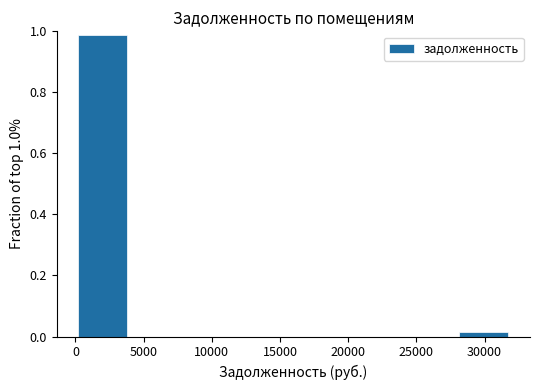

How tall is the bar that spans 0 to 4000 on the x-axis? Neither the bar edges nor the heights are printed on the chart, so give them approximately, as read against the axes.

0.98